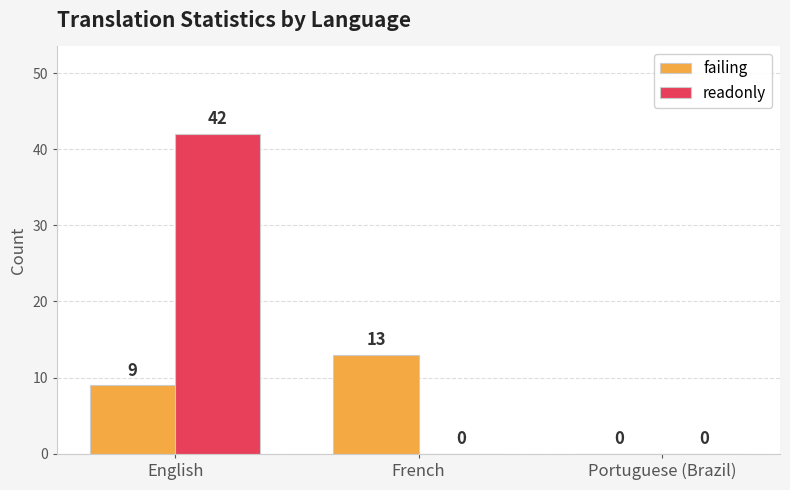

What is the sum of the readonly values at English and French?

42